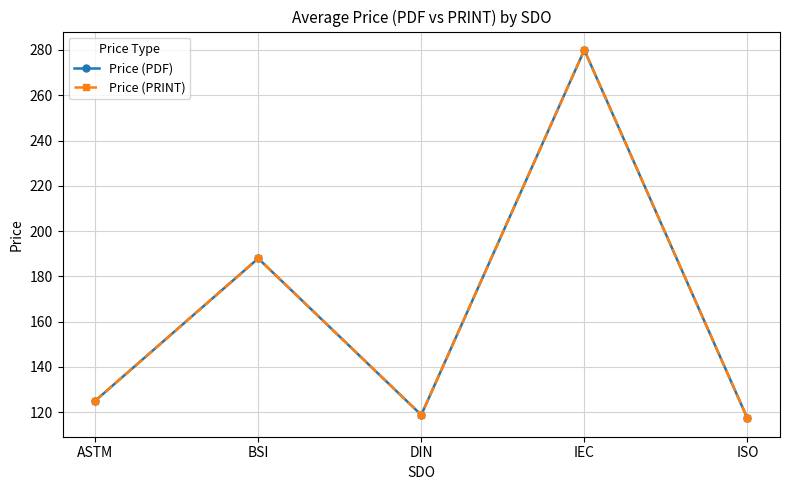

Does the chart have visible grid lines?

Yes